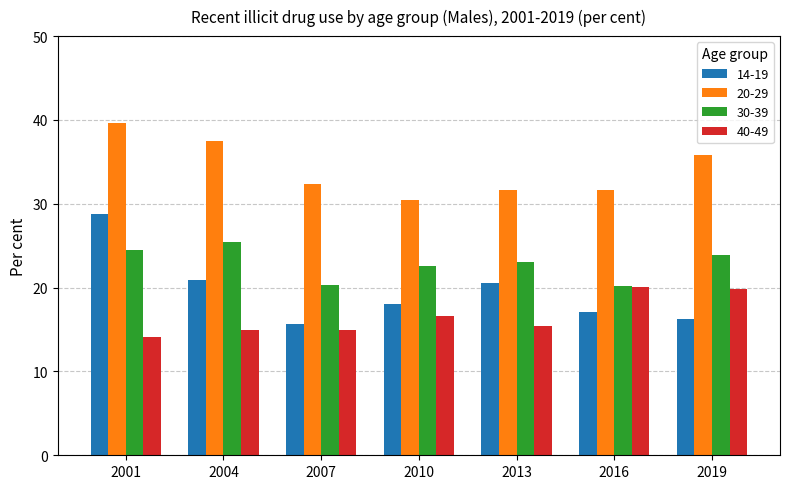

Is it true that 14-19 equals 35.3 at 2004?

False